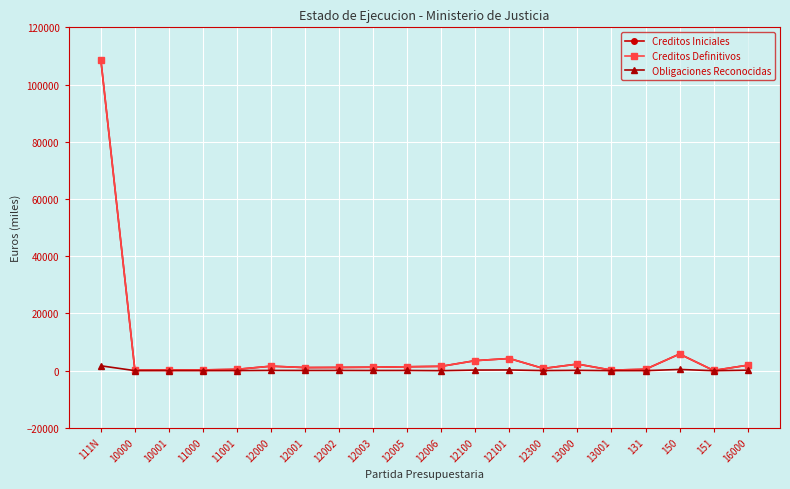

What are all the series names shown in the legend?

Creditos Iniciales, Creditos Definitivos, Obligaciones Reconocidas